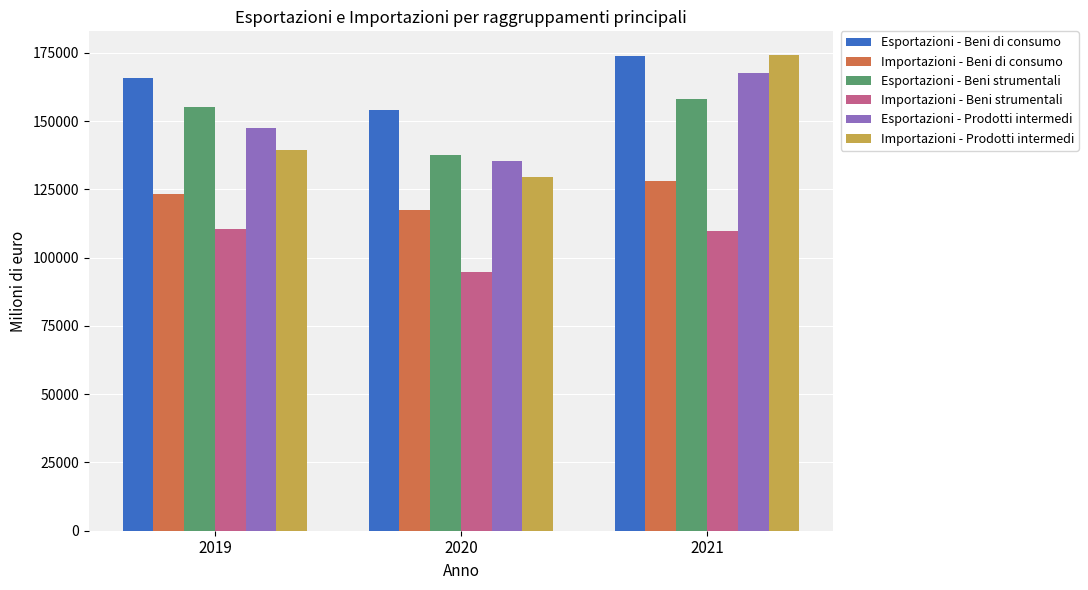

How many values in the Importazioni - Beni di consumo series are below 123160?

1